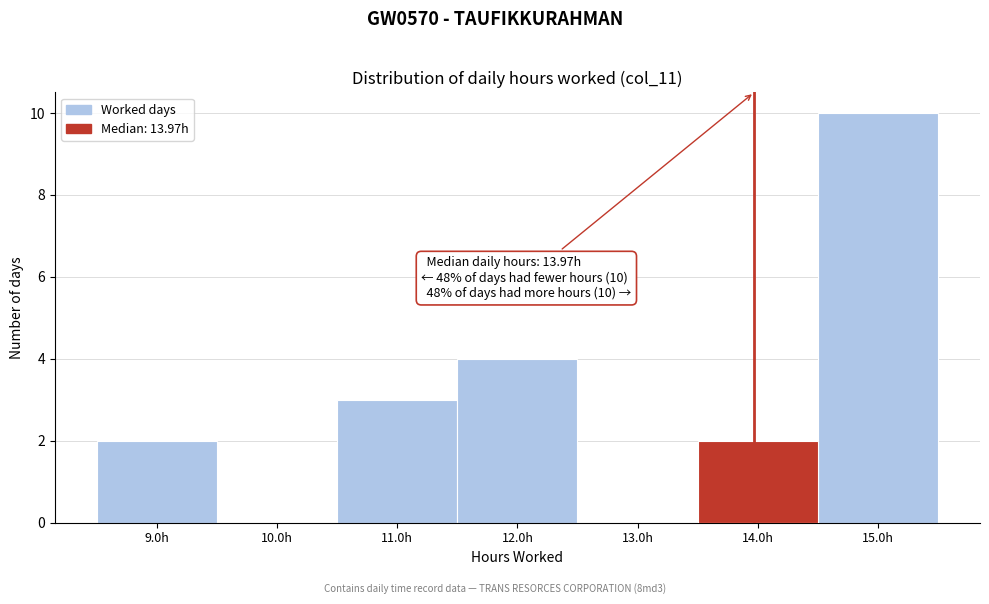

Over which range of the x-axis is the bar tallest?

14.5 to 15.5